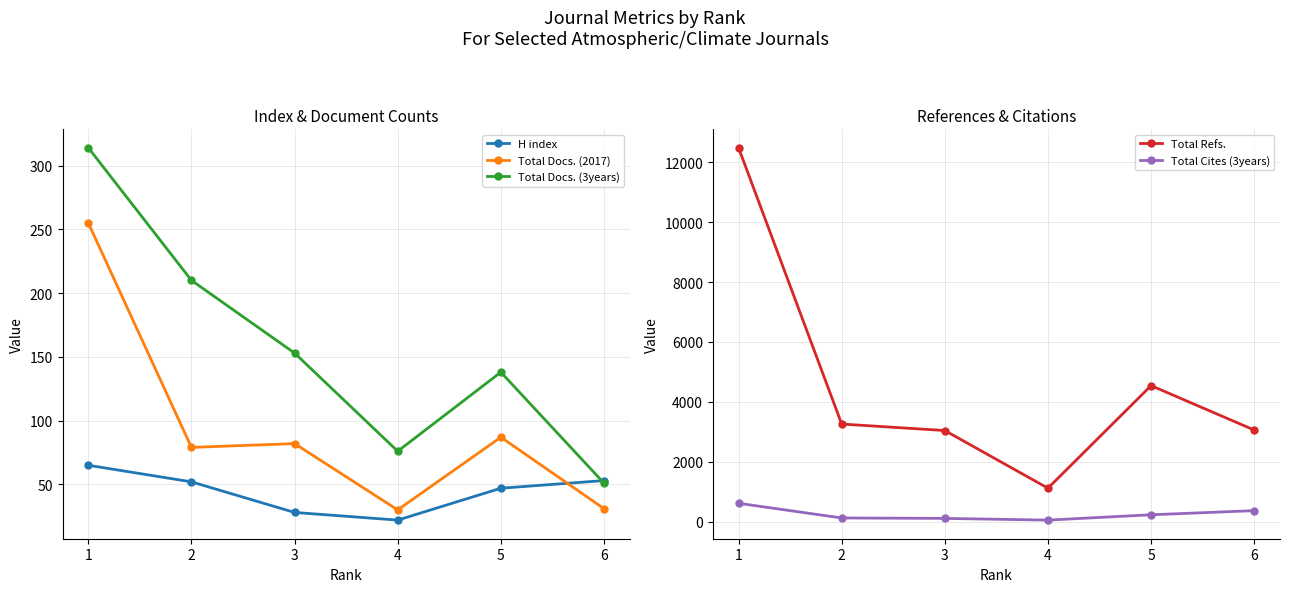

Is the value of Total Cites (3years) at 5 greater than the value of Total Docs. (3years) at 4?

Yes